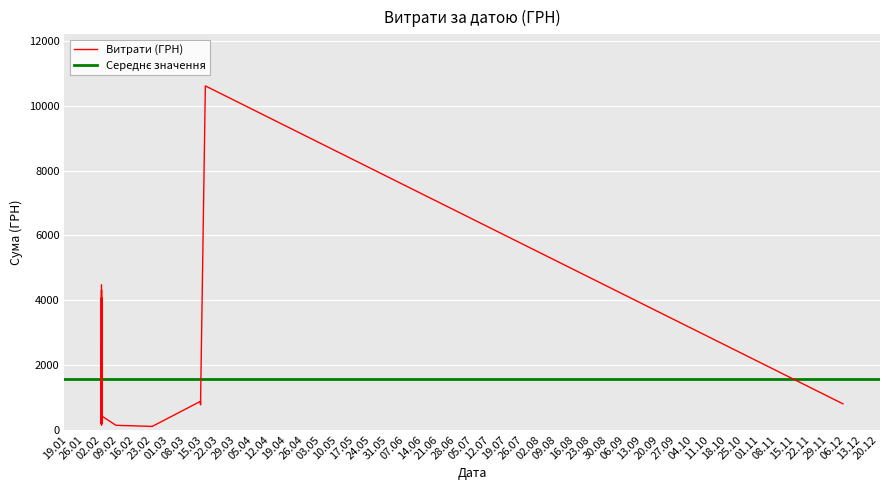

List the labels in order of value, smallest first.

23.02.2016, 08.02.2016, 02.02.2016, 02.02.2016, 02.02.2016, 02.02.2016, 02.02.2016, 02.02.2016, 02.02.2016, 02.02.2016, 02.02.2016, 02.02.2016, 02.02.2016, 02.02.2016, 14.03.2016, 05.12.2016, 02.02.2016, 14.03.2016, 02.02.2016, 02.02.2016, 02.02.2016, 02.02.2016, 02.02.2016, 02.02.2016, 02.02.2016, 02.02.2016, 02.02.2016, 02.02.2016, 02.02.2016, 02.02.2016, 02.02.2016, 02.02.2016, 16.03.2016